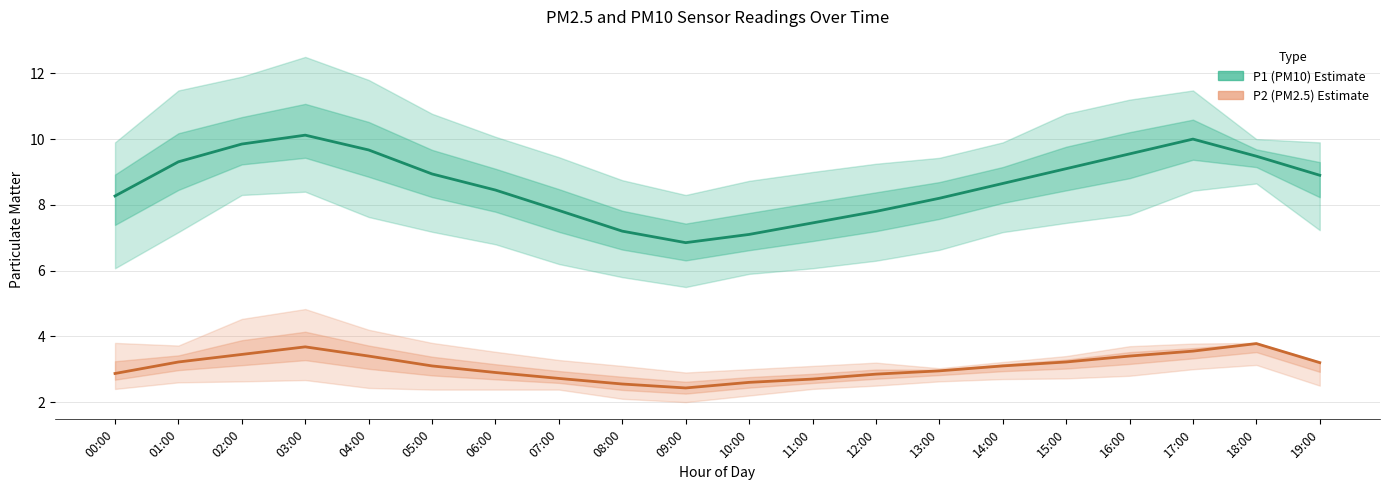

What is the average value of the P1 (PM10) series?

8.6